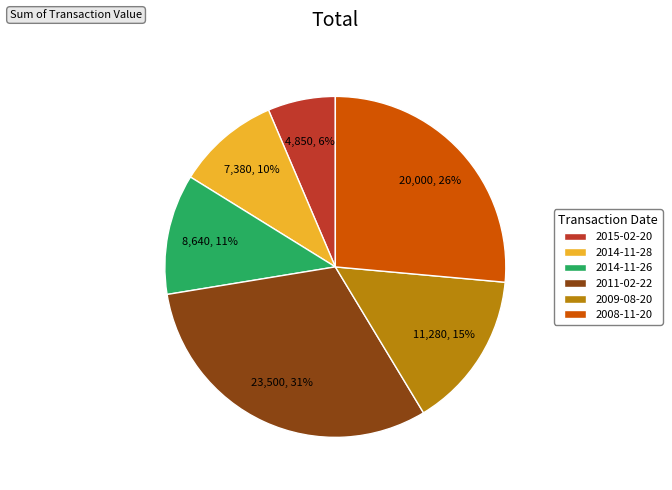

To the nearest percent, what is the difference between the largest and smallest slice percentages?

25%